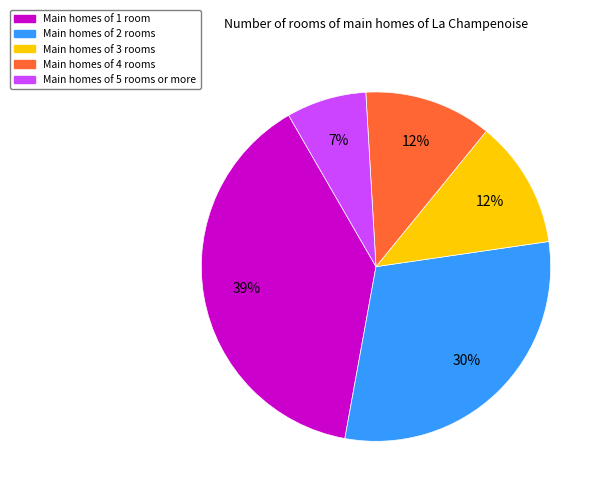

Does any single category account for the majority?

No